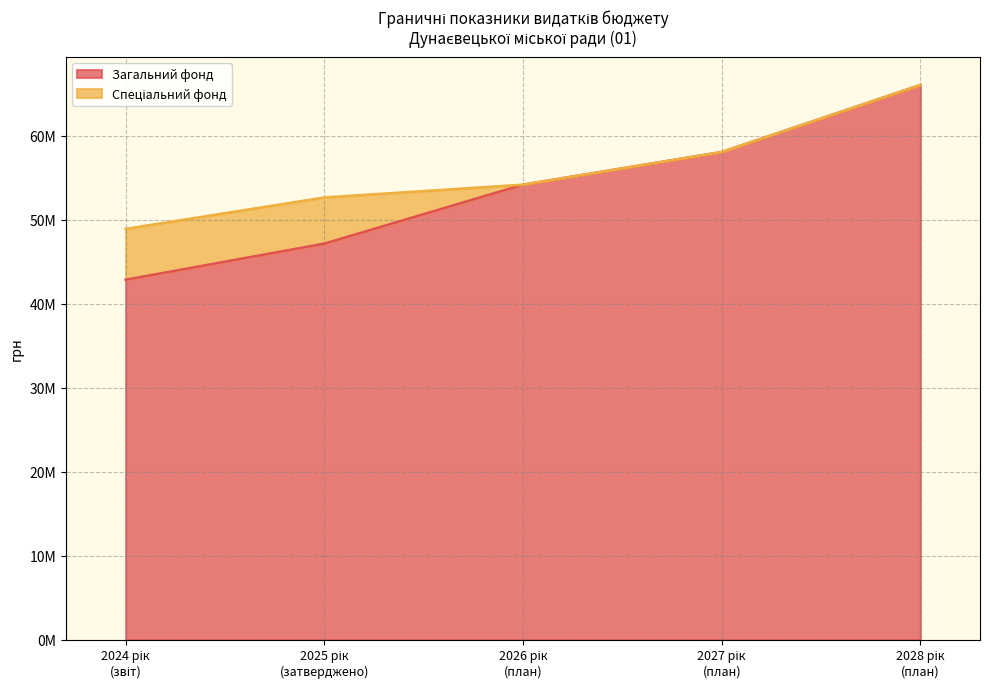

What is the sum of all values?

268408317